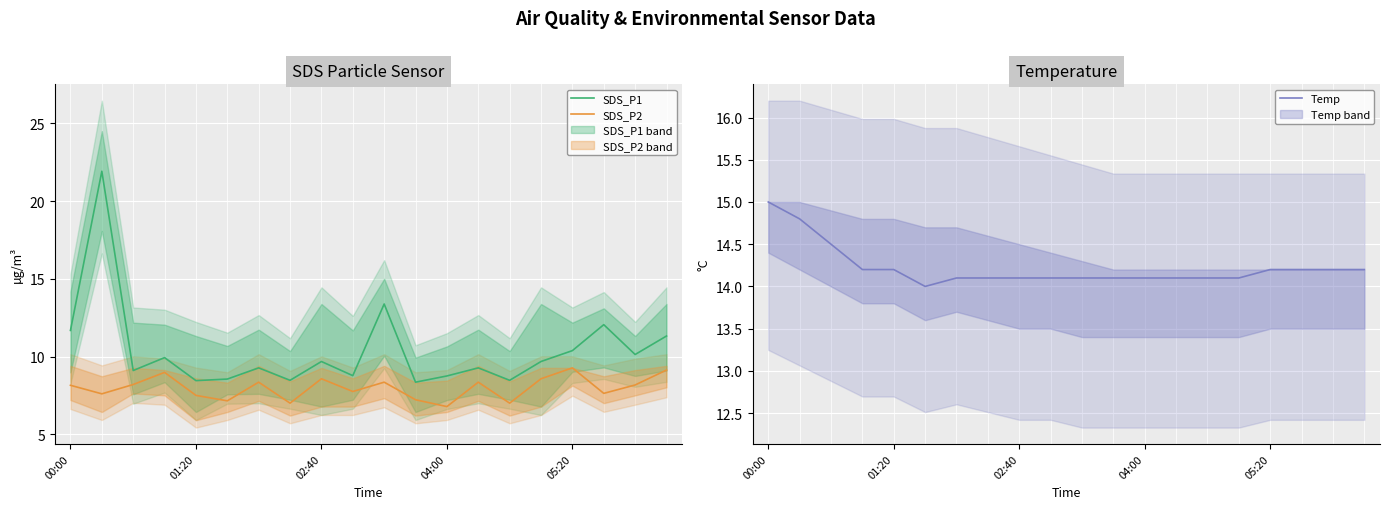

In Temp, how many points are lower than both neighbors (excluding endpoints)?

1